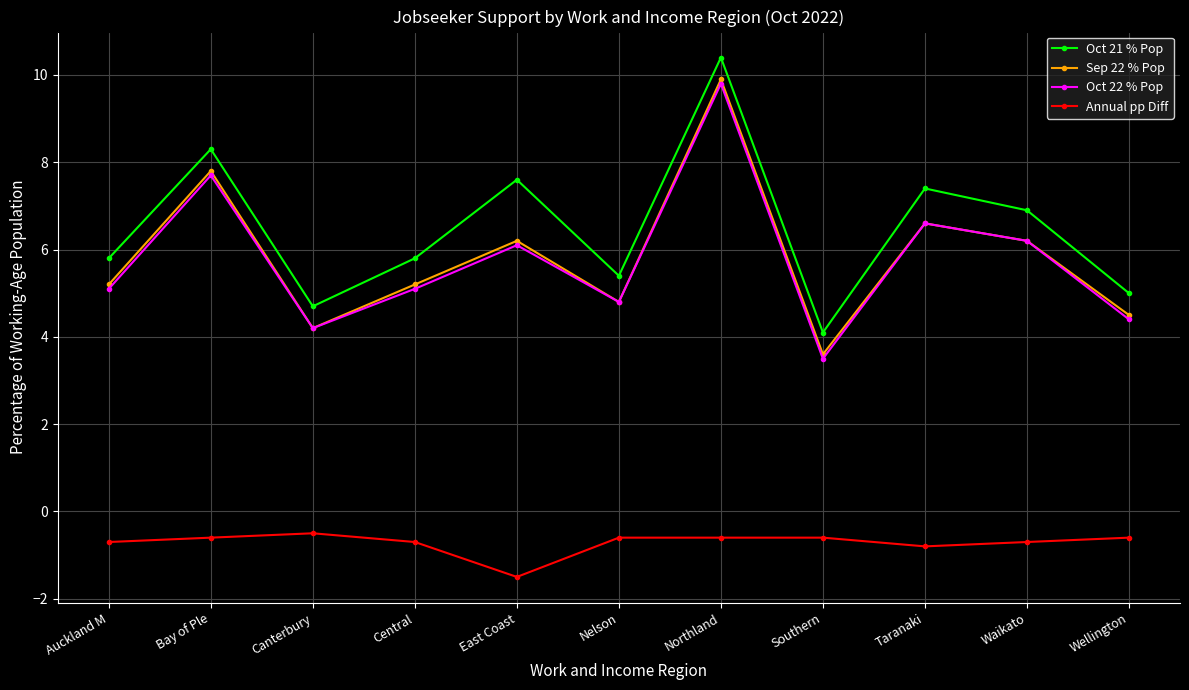

What is the sum of all Sep 22 % Pop values?

64.2